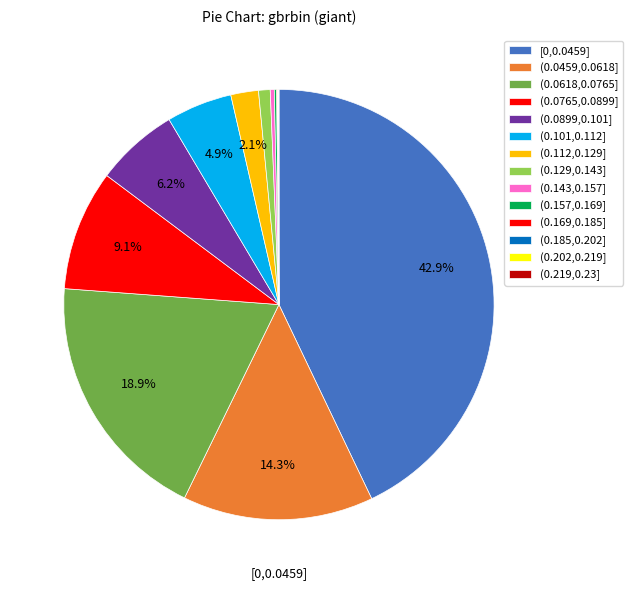

What is the total percentage of (0.0459,0.0618] and (0.157,0.169]?

14.5%